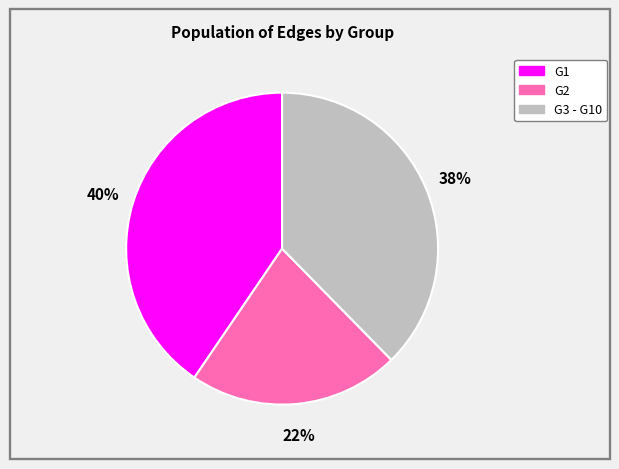

The G1 slice represents 32% of the pie. True or false?

False